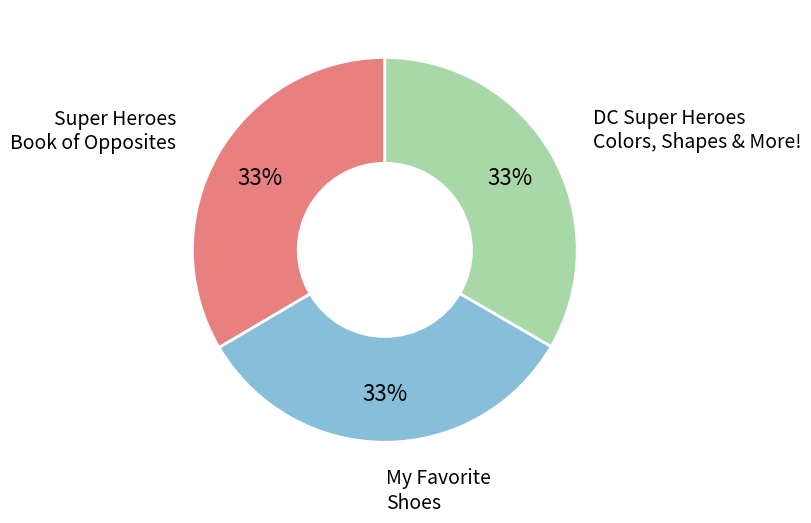

Is there a majority slice in this chart?

No